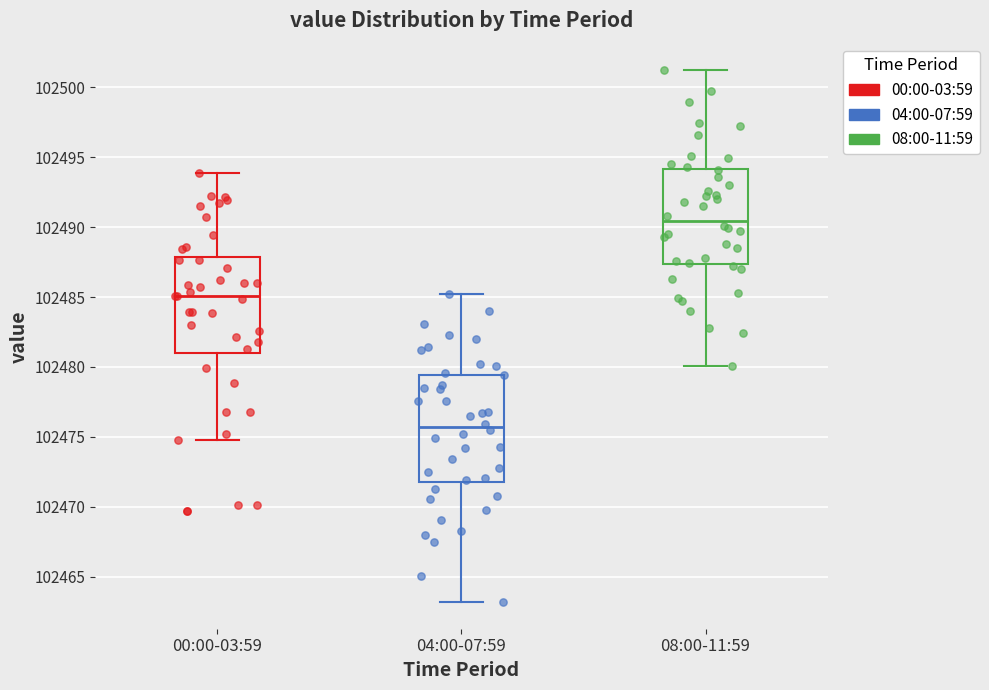

Reading left to right, transcribe this box plot: for each box, give where its median line is, the range the box spans, and where its two whiskers end, as read against the y-axis. The values are not printed on the chart, so give them approximately, as read against the axis.

00:00-03:59: median 102485.0, box 102481.0 to 102488.0, whiskers 102475.0 to 102494.0
04:00-07:59: median 102475.5, box 102472.0 to 102479.5, whiskers 102463.0 to 102485.0
08:00-11:59: median 102490.5, box 102487.5 to 102494.0, whiskers 102480.0 to 102501.0